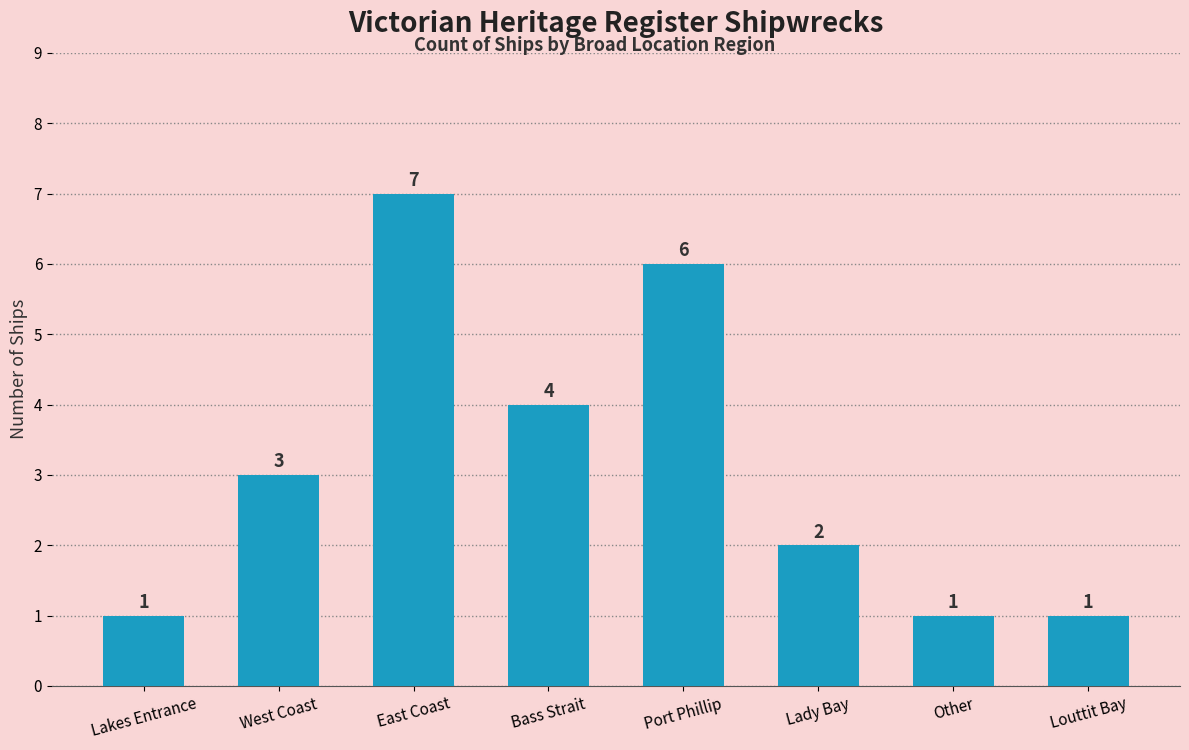

Which has a higher value, Lakes Entrance or East Coast?

East Coast